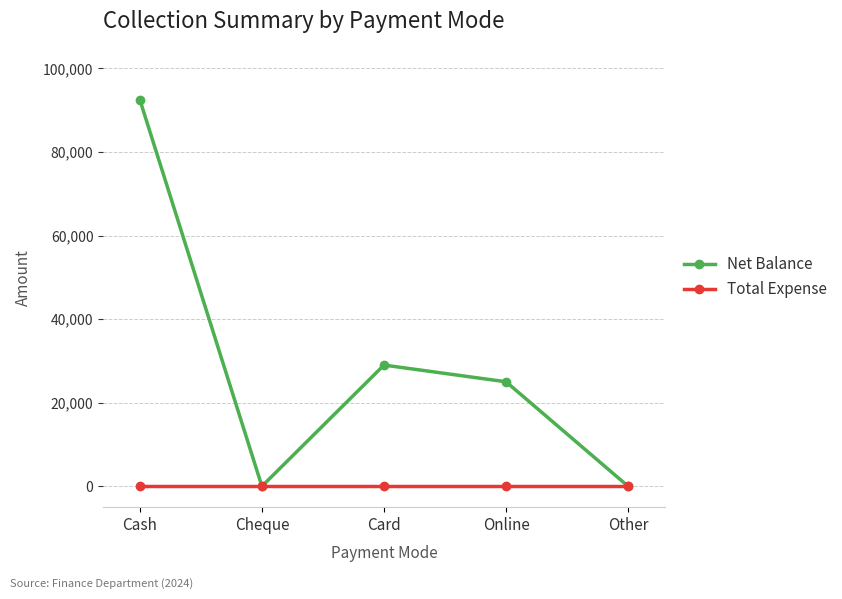

Reading left to right, extract all data points from this chart.

Net Balance: 92500	0	29000	25000	0
Total Expense: 0	0	0	0	0